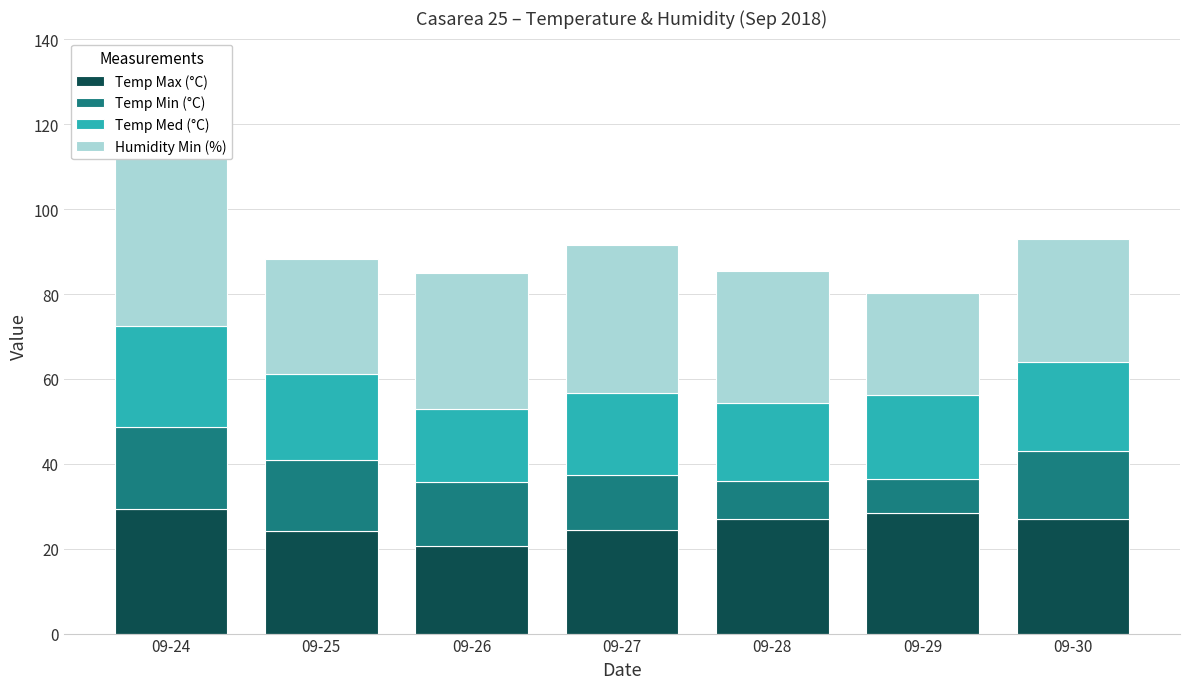

Reading left to right, extract all data points from this chart.

Temp Max (°C): 09-24=29.4	09-25=24.2	09-26=20.7	09-27=24.3	09-28=27.0	09-29=28.3	09-30=27.1
Temp Min (°C): 09-24=19.3	09-25=16.8	09-26=15.0	09-27=13.1	09-28=9.0	09-29=8.2	09-30=16.0
Temp Med (°C): 09-24=23.7	09-25=20.2	09-26=17.3	09-27=19.2	09-28=18.4	09-29=19.8	09-30=20.9
Humidity Min (%): 09-24=53.0	09-25=27.0	09-26=32.0	09-27=35.0	09-28=31.0	09-29=24.0	09-30=29.0